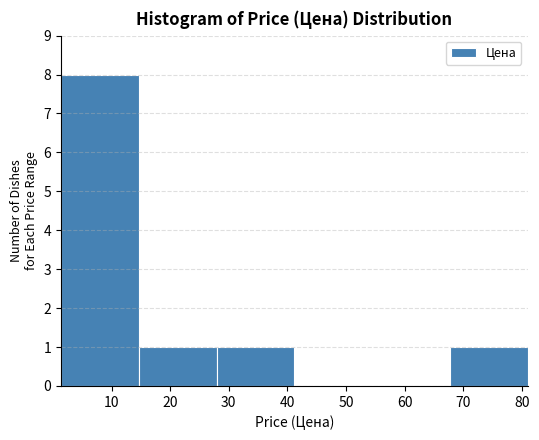

Over which range of the x-axis is the bar tallest?

1 to 15